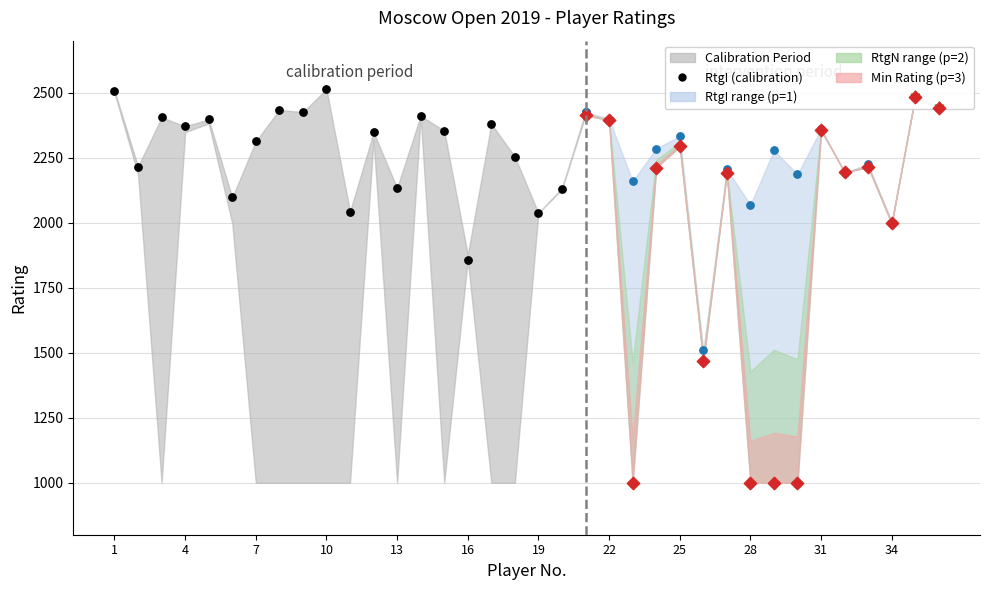

Which series has the widest spread of Y values?

RtgN